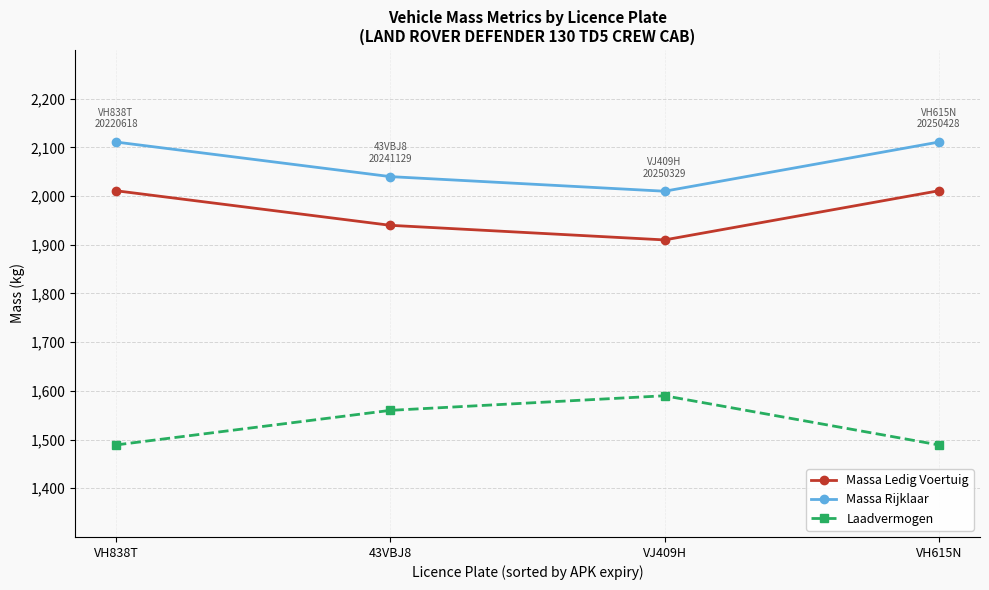

List the series in order of their overall mean, highest first.

Massa Rijklaar, Massa Ledig Voertuig, Laadvermogen